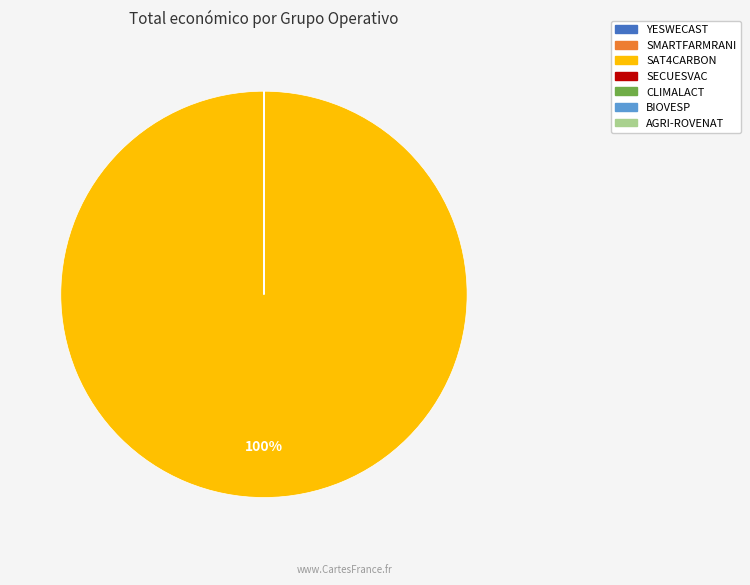

What percentage is the SAT4CARBON slice, to the nearest percent?

100%